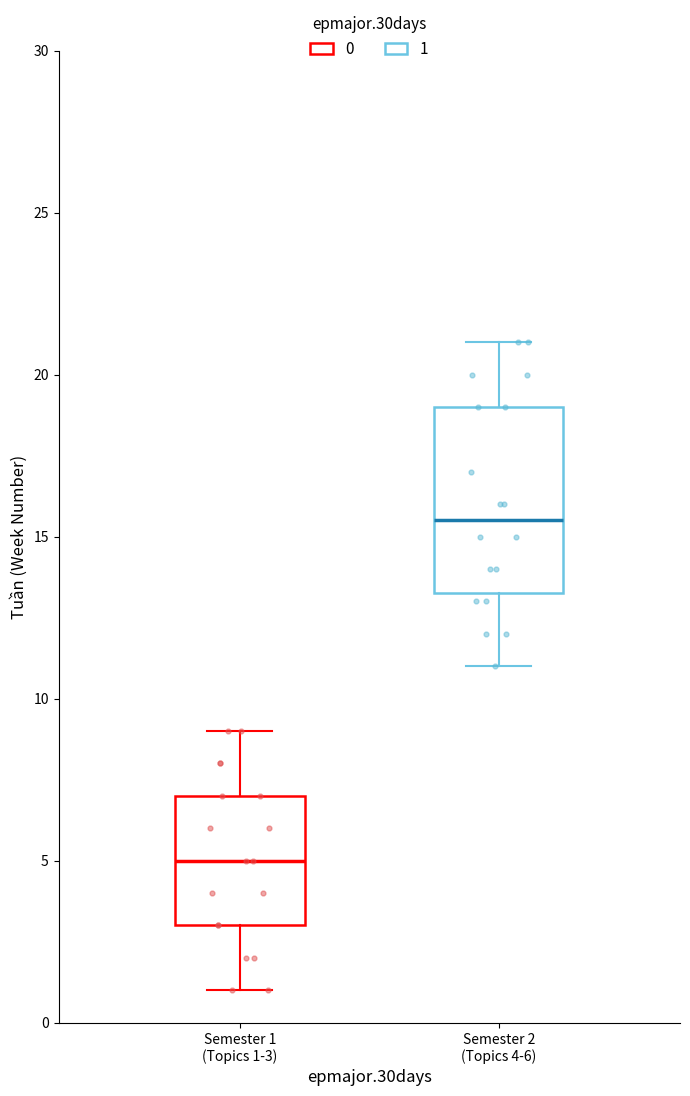

Comparing the boxes themselves (not the whiskers), which one is the tallest?

Semester 2 (Topics 4-6)